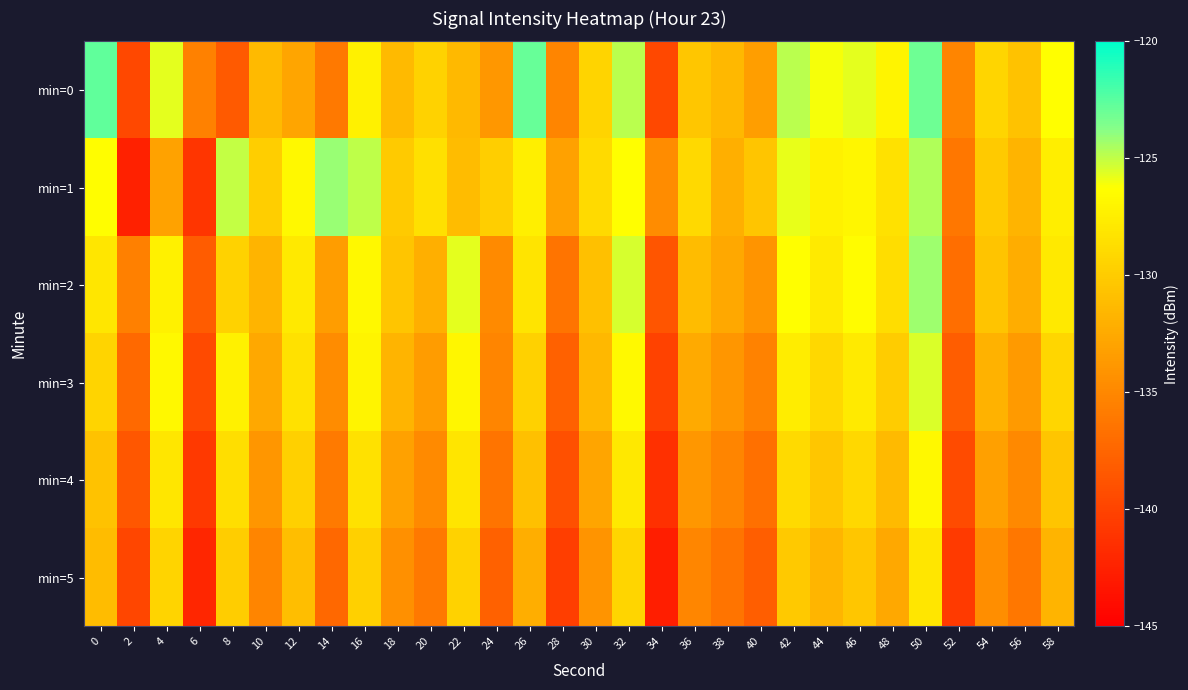

Rank the series by their maximum value, from lowest to highest.

min=5, min=4, min=3, min=2, min=1, min=0